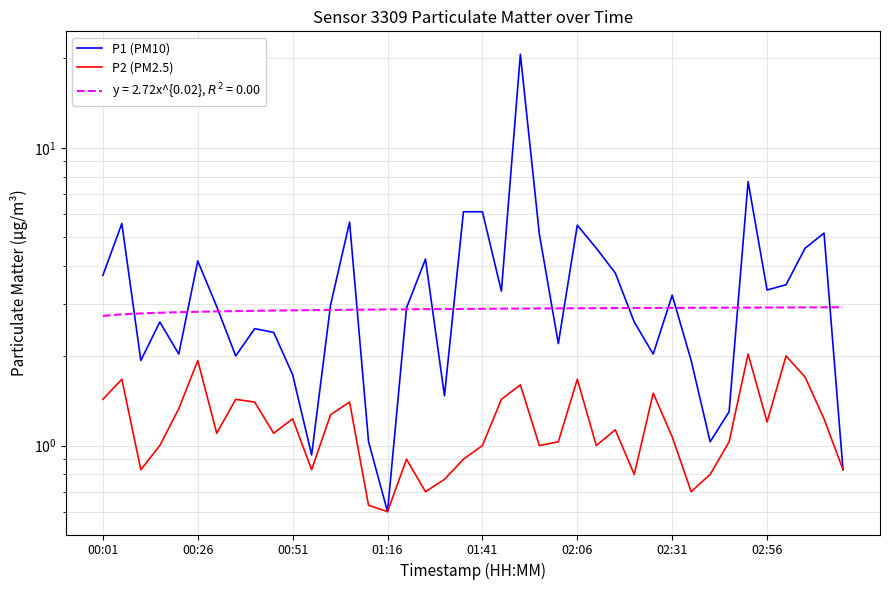

Between 39 and 18, which is larger?

18